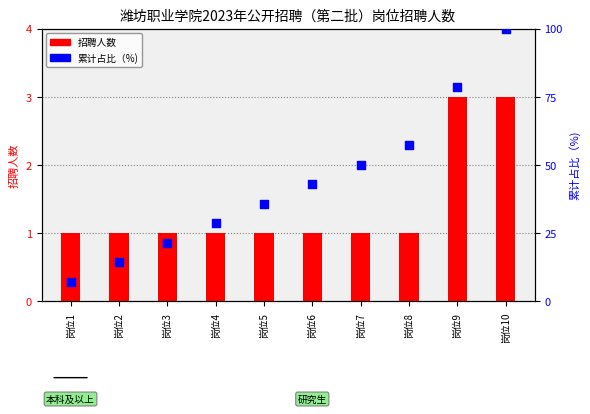

What is the total value across all series at 岗位2?

15.3